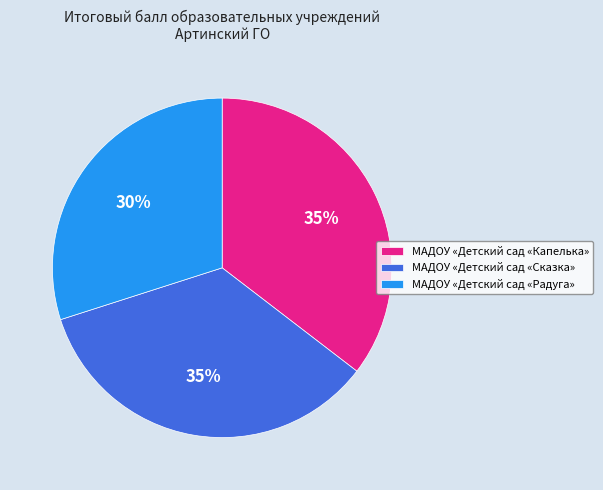

Does any single category account for the majority?

No